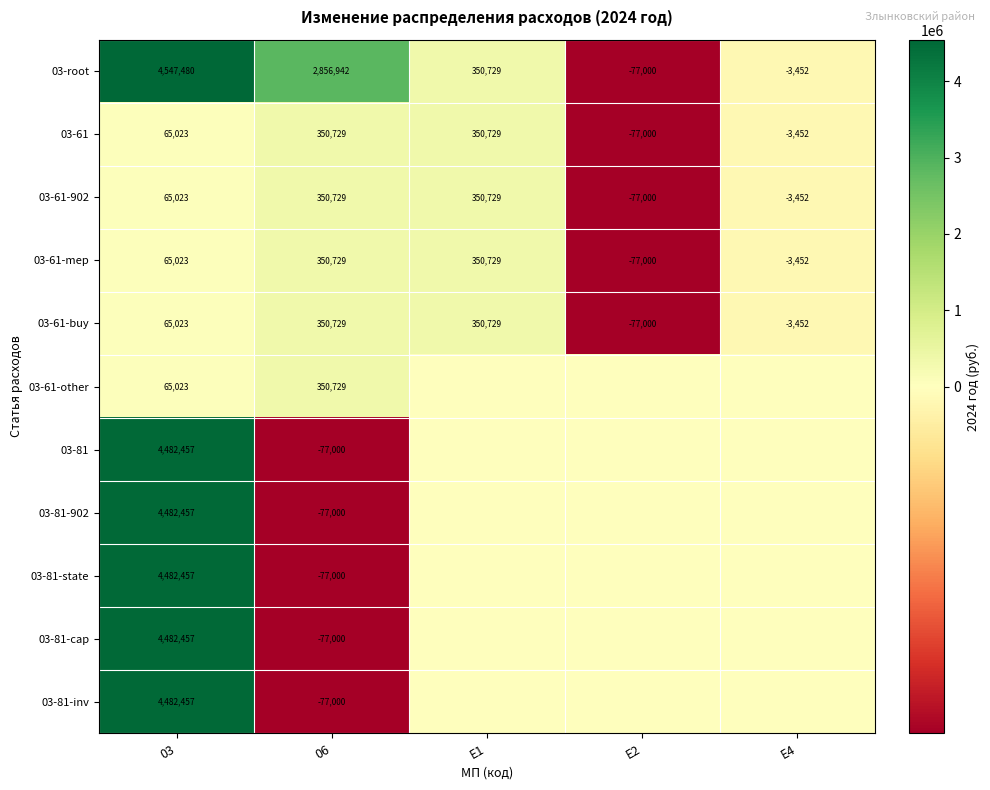

What is the greatest value displayed?

4547480.2